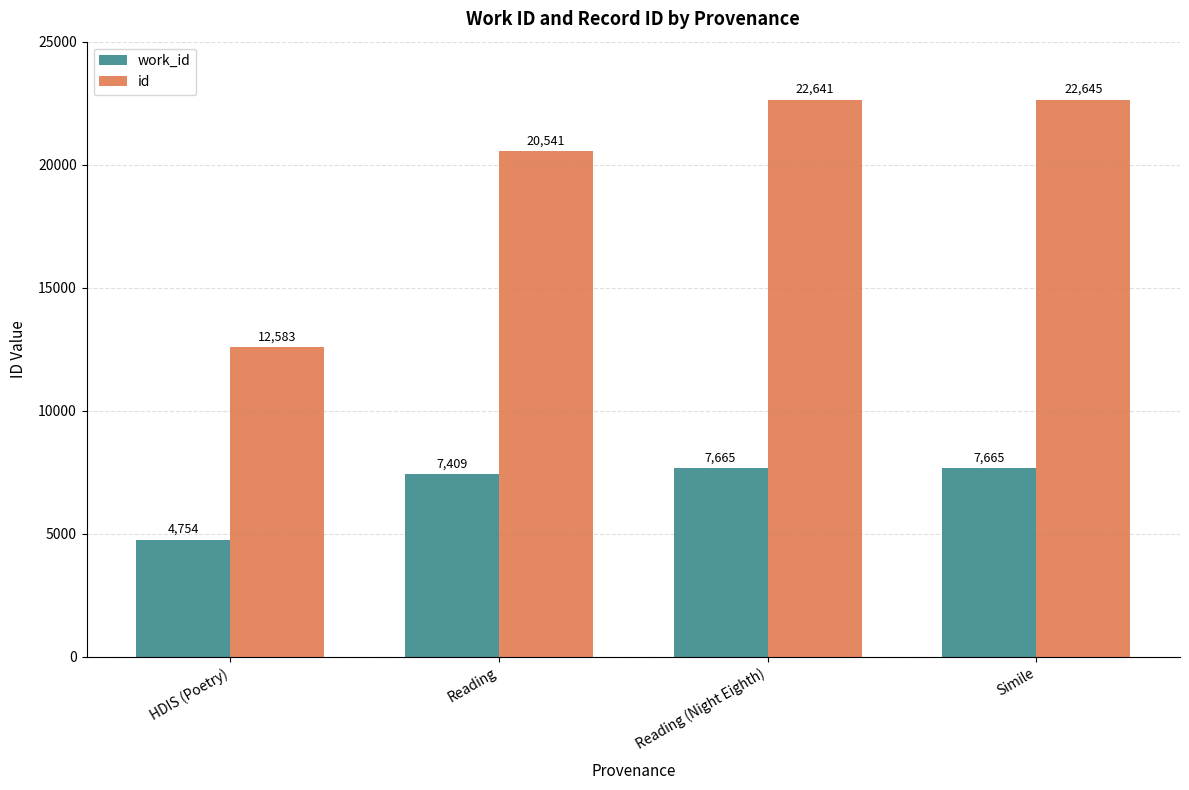

What is the minimum value shown in the chart?

4754